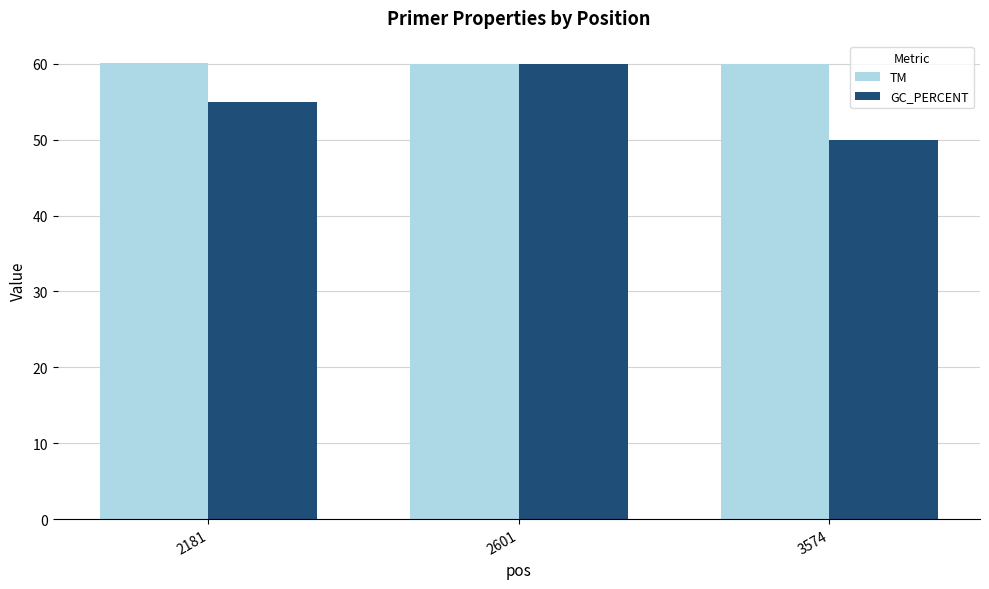

What is the difference between the TM values at 2181 and 3574?

0.1